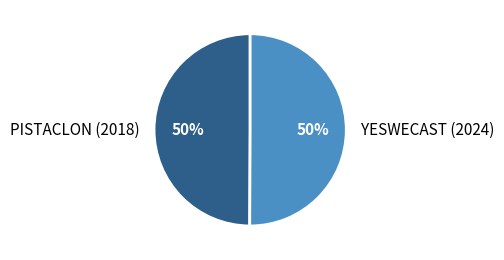

Approximately how many times larger is the value at YESWECAST (2024) compared to PISTACLON (2018)?

1.0